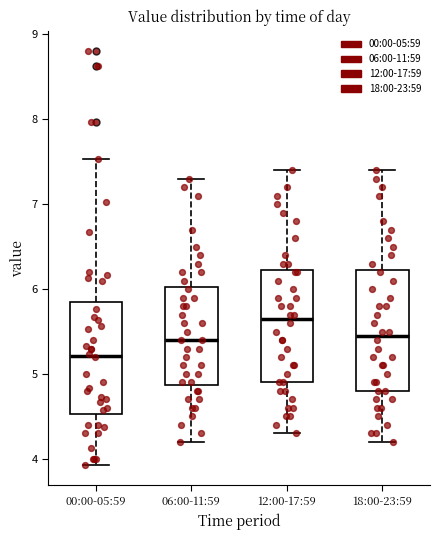

Which box's median line is the highest?

12:00-17:59